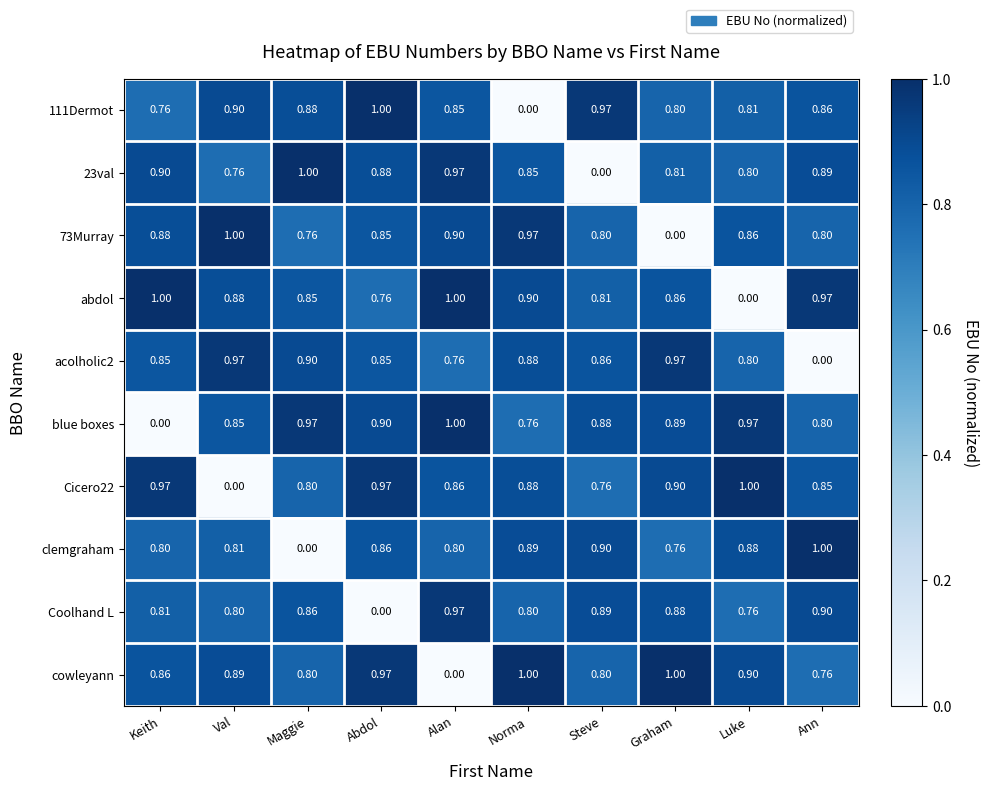

Between Keith and Abdol, which series saw the biggest shift?

blue boxes